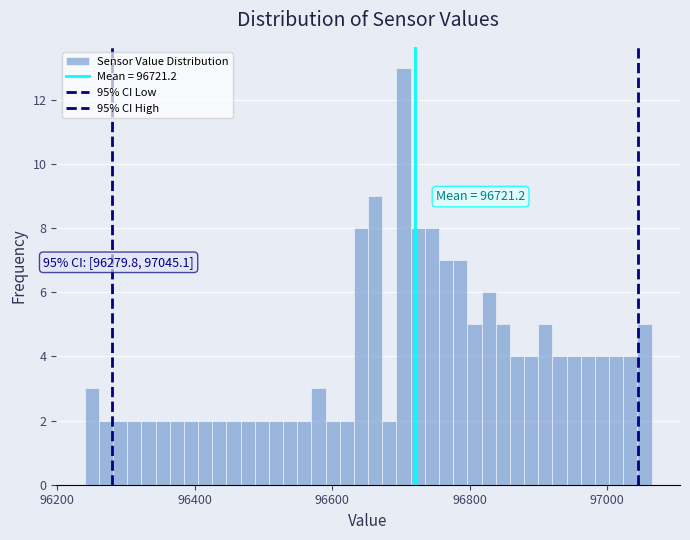

Read against the x-axis, roughly where is the centre of the tallest bar?

96700